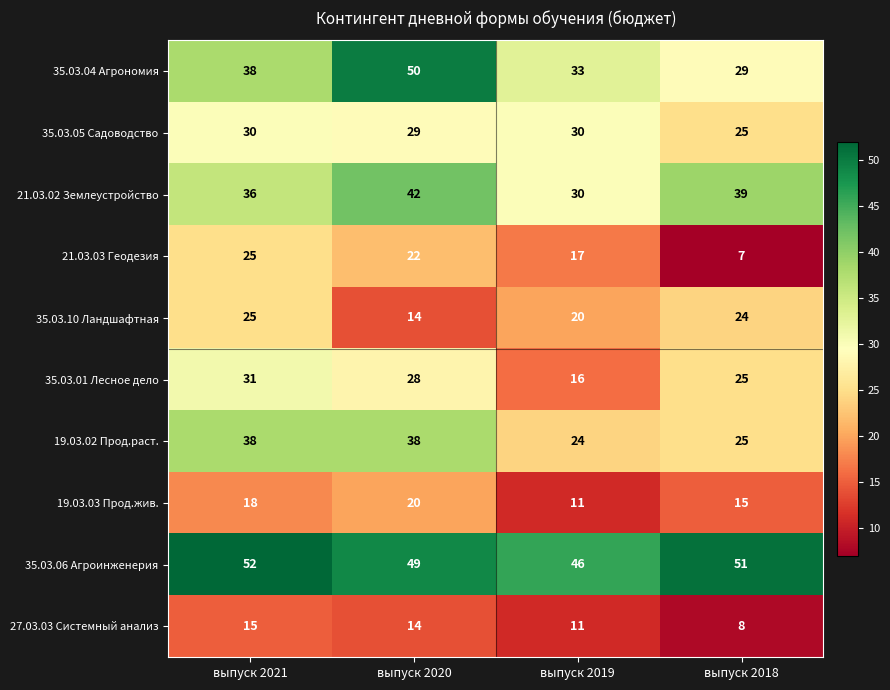

At which category does the chart reach its peak across all series?

выпуск 2021